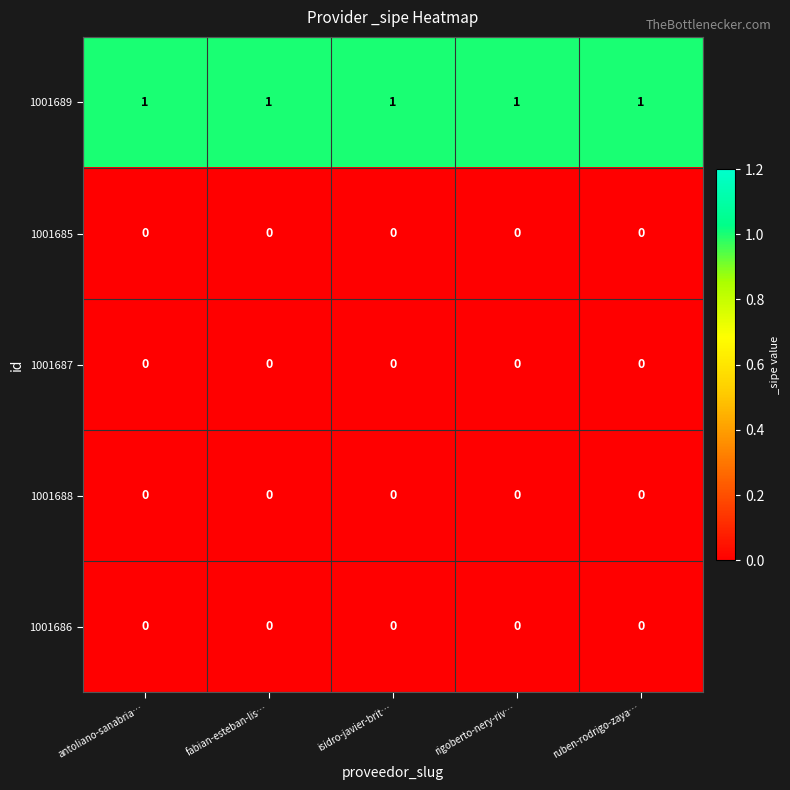

How many data points does each series have?

5